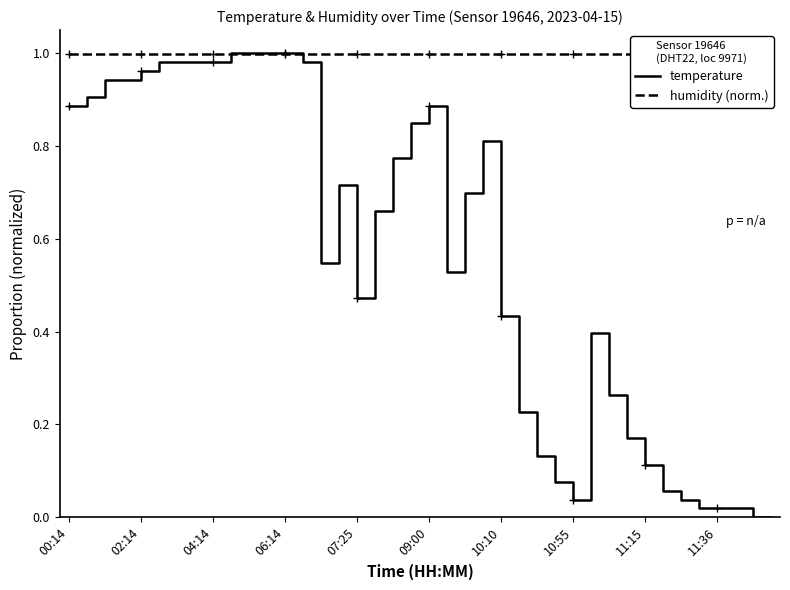

What are all the series names shown in the legend?

temperature, humidity (norm.)